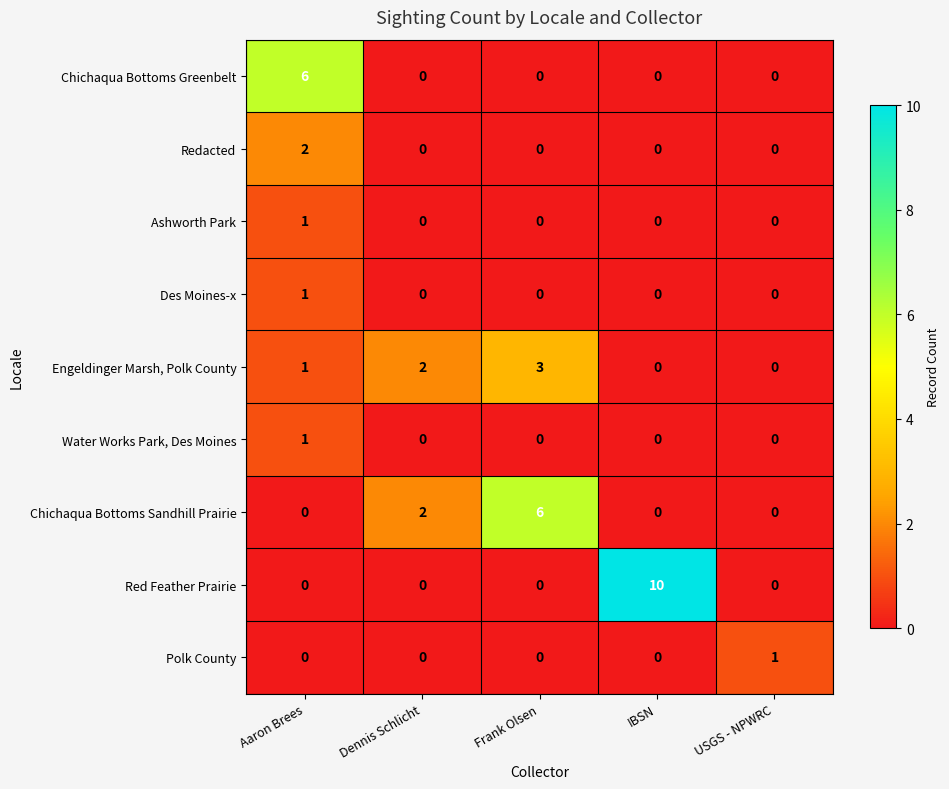

True or false: Redacted has a value of 3 at Aaron Brees.

False